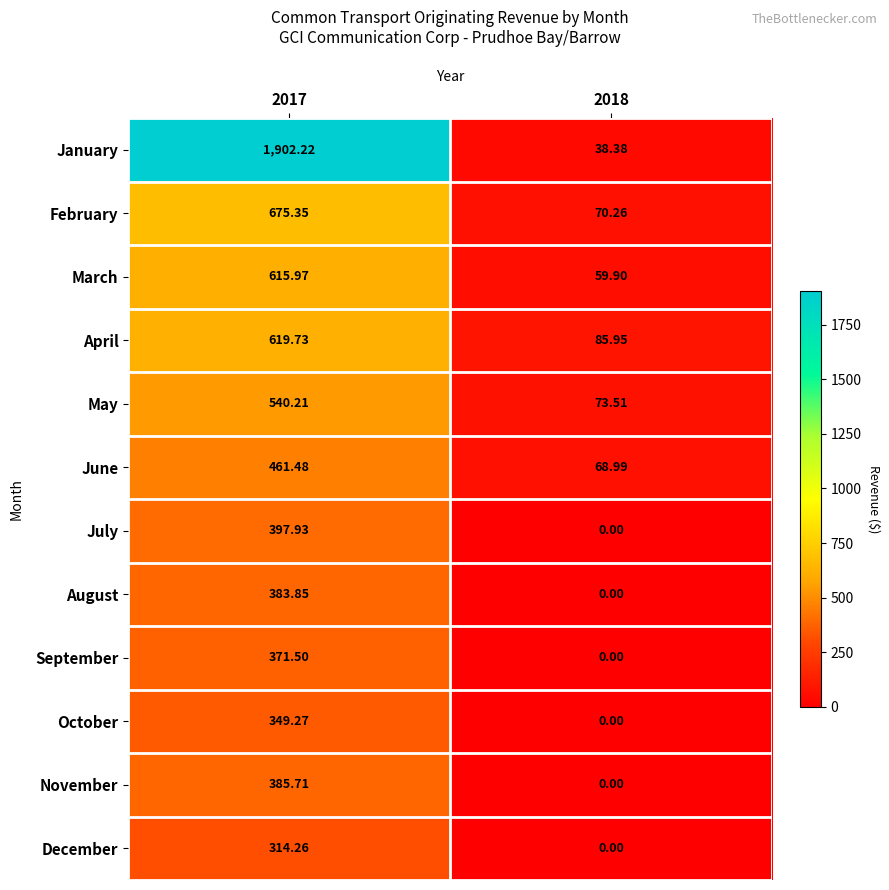

Which series has the largest total across all categories?

January